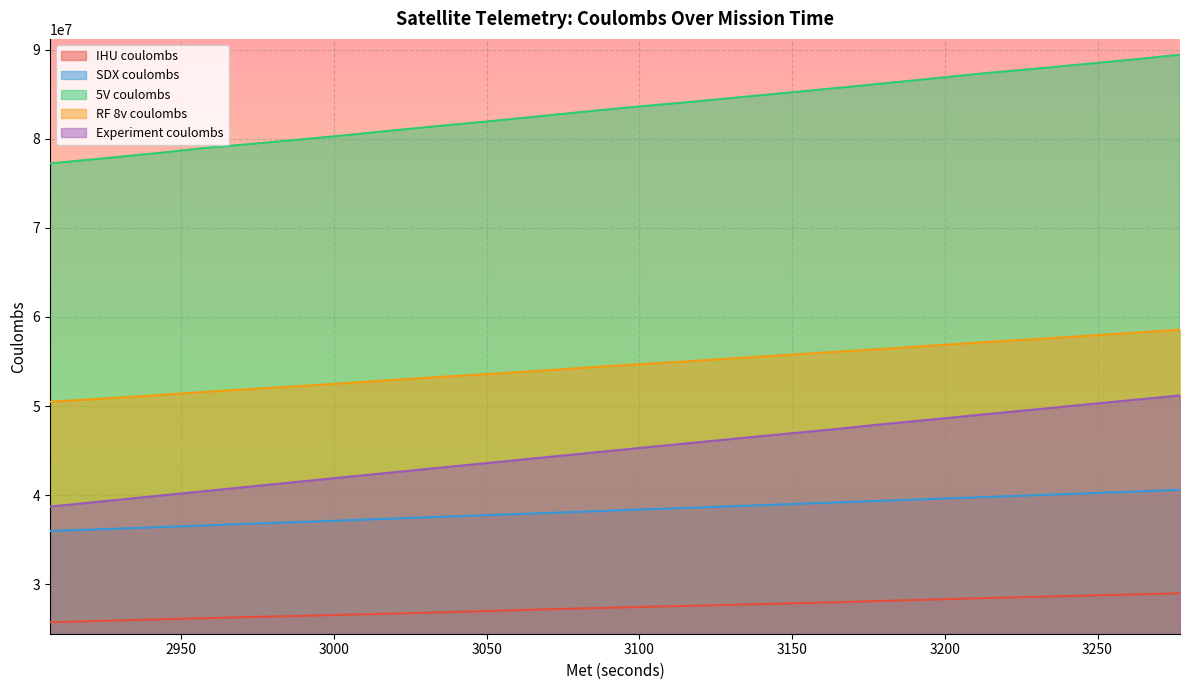

What is the value of the 5V coulombs point at the 9th from the left?

80508747